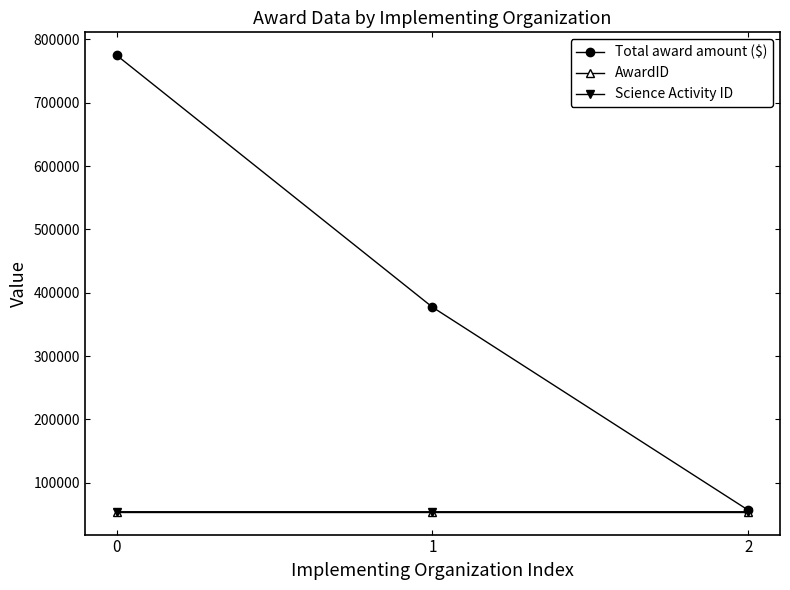

Between 0 and 1, which series saw the biggest shift?

Total award amount ($)